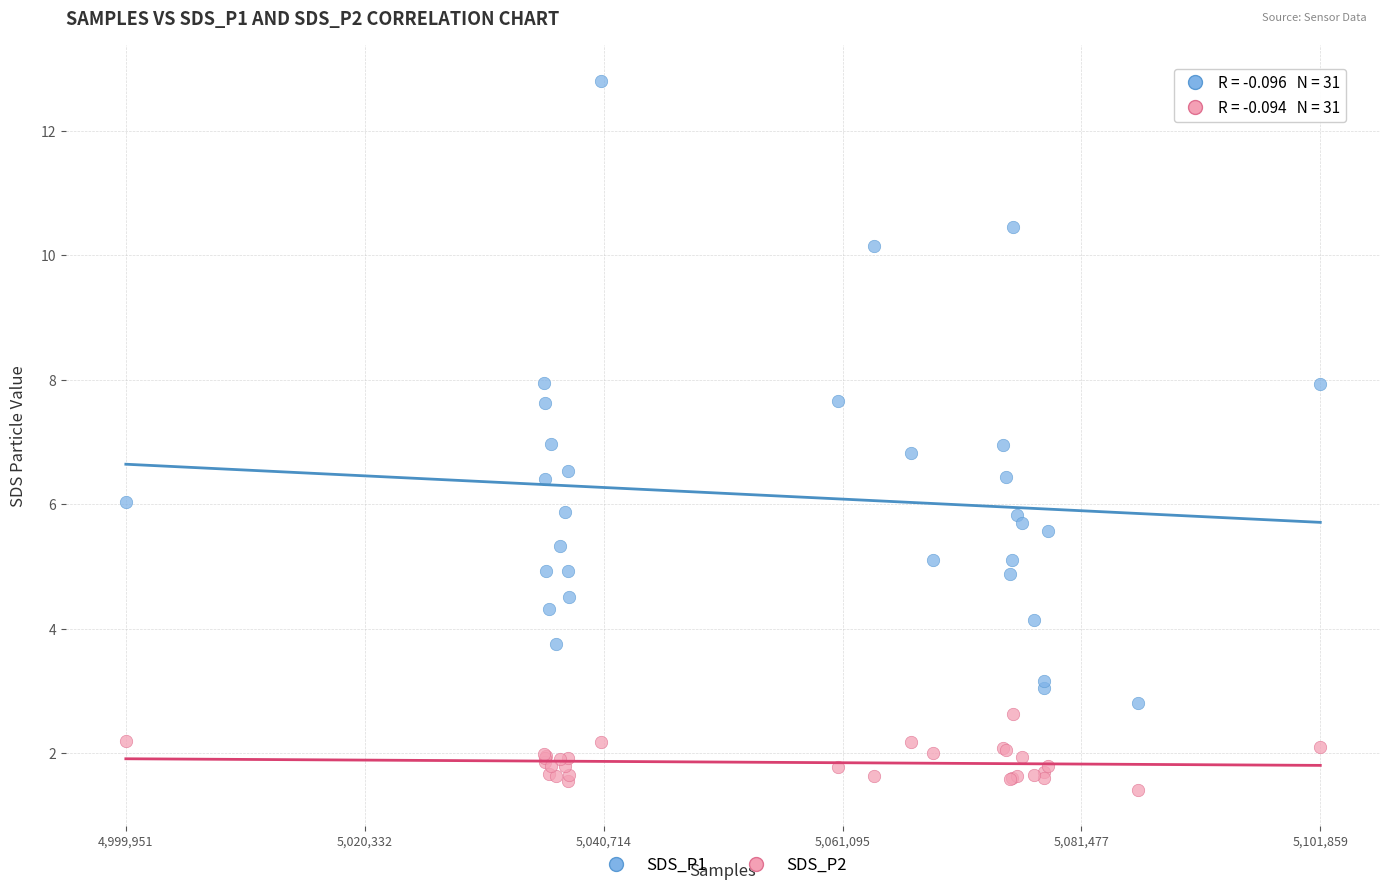

Which series contains the lowest Y value?

SDS_P2